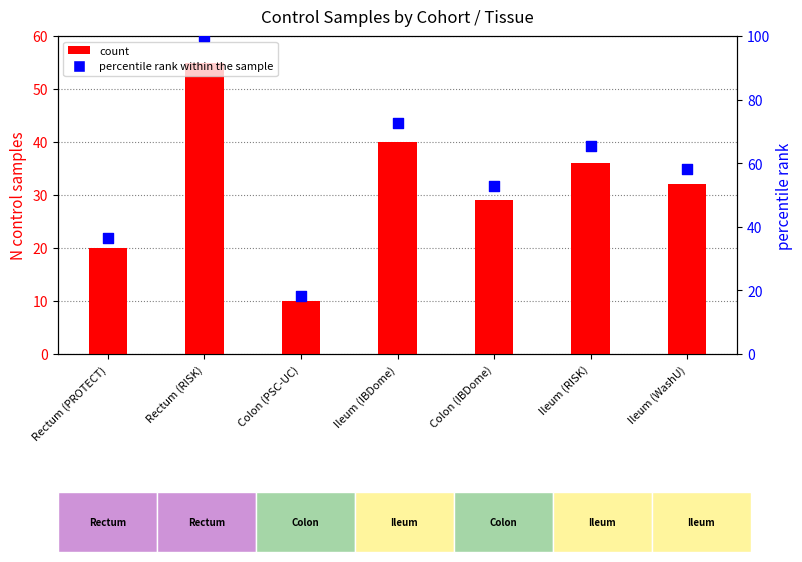

Which series has the widest spread of Y values?

percentile rank within the sample